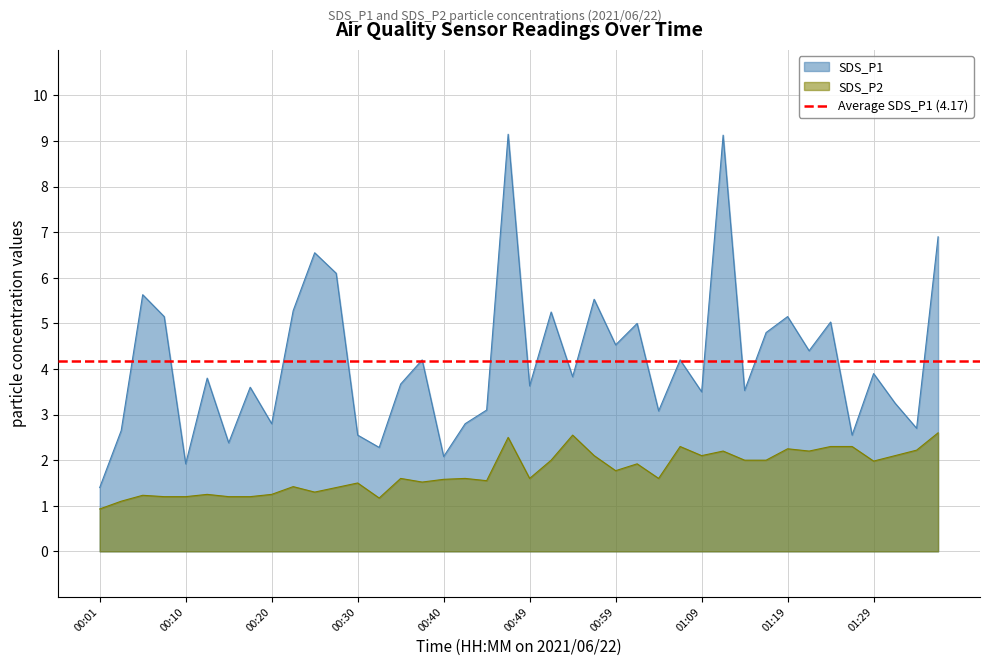

True or false: SDS_P2 has more than 1 points higher than both neighbors.

True